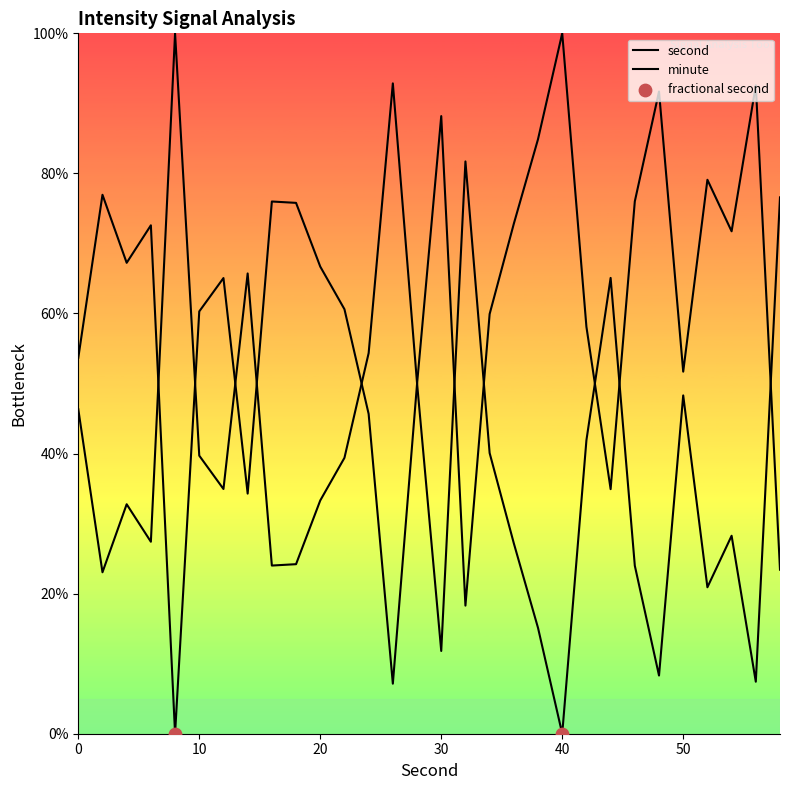

Is the value of second at 11 greater than the value of minute at 40?

Yes